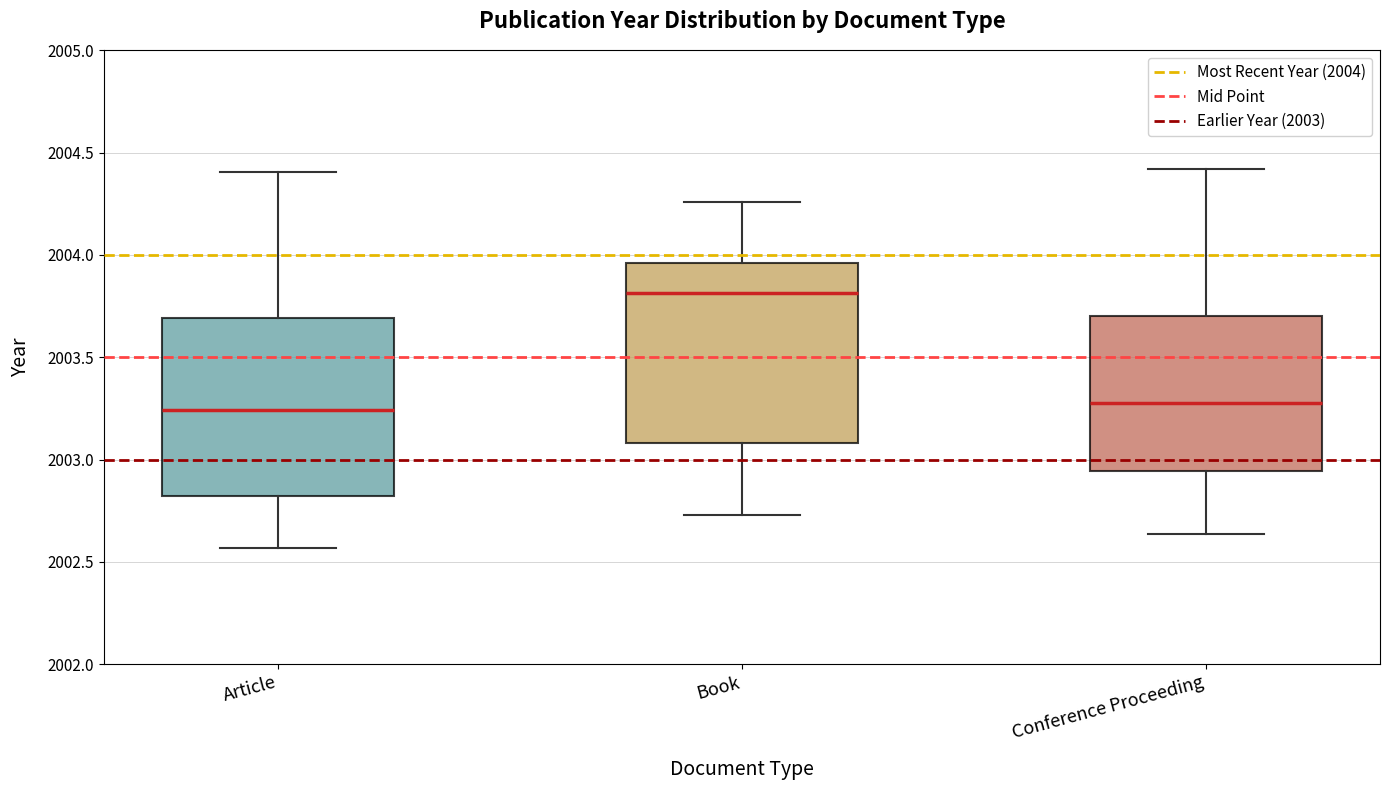

Where does the lower whisker of the box for Article end on the y-axis? The values are not printed on the chart, so give them approximately, as read against the axis.

2002.55